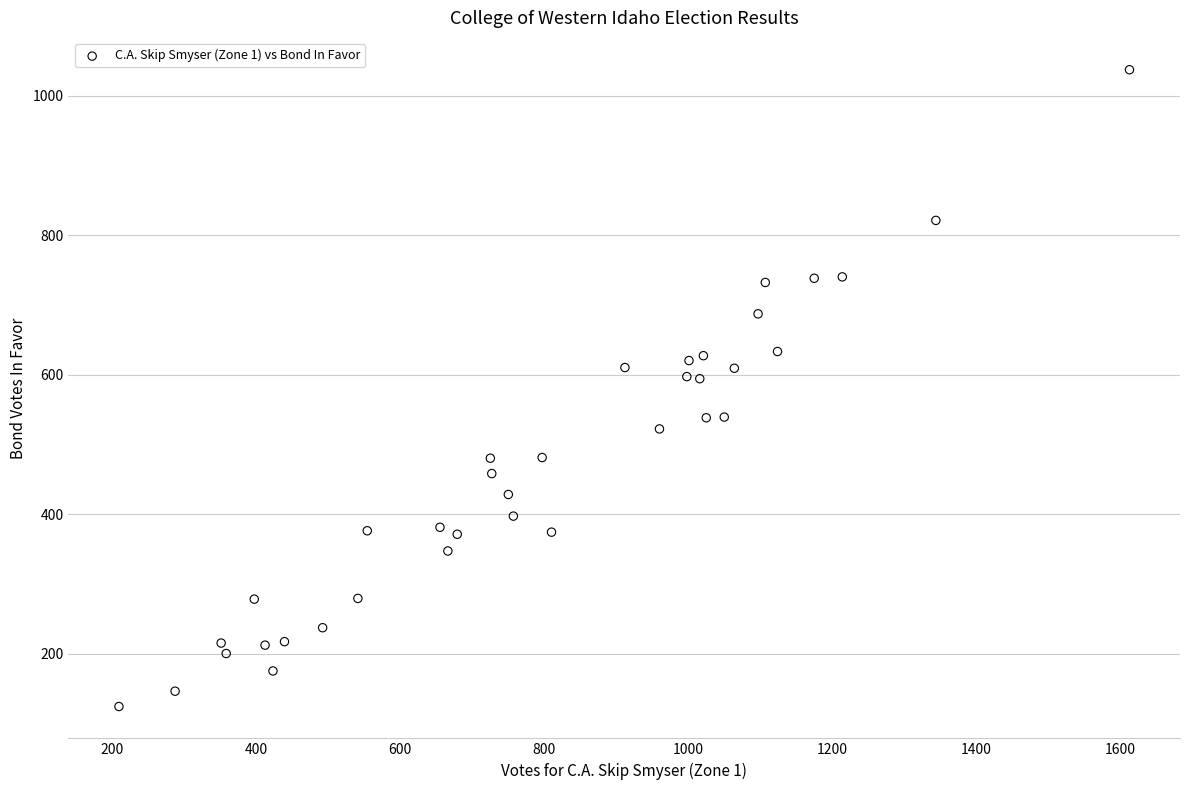

What is the range of X values (max minus min)?

1404